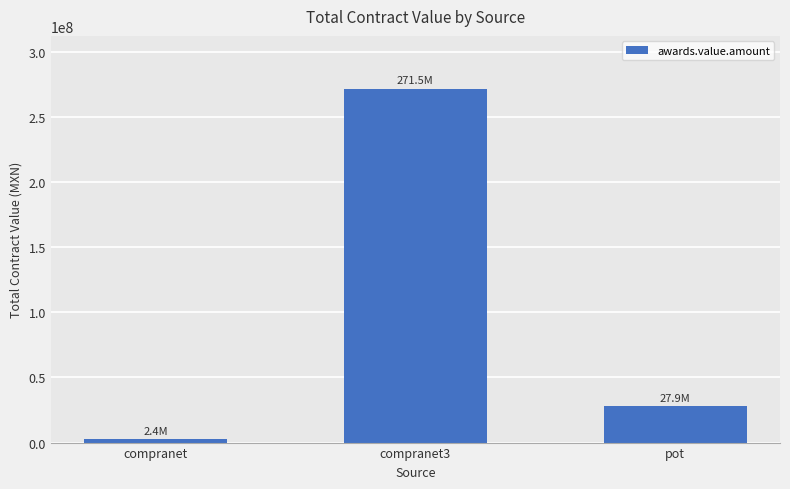

Between compranet and pot, which is larger?

pot